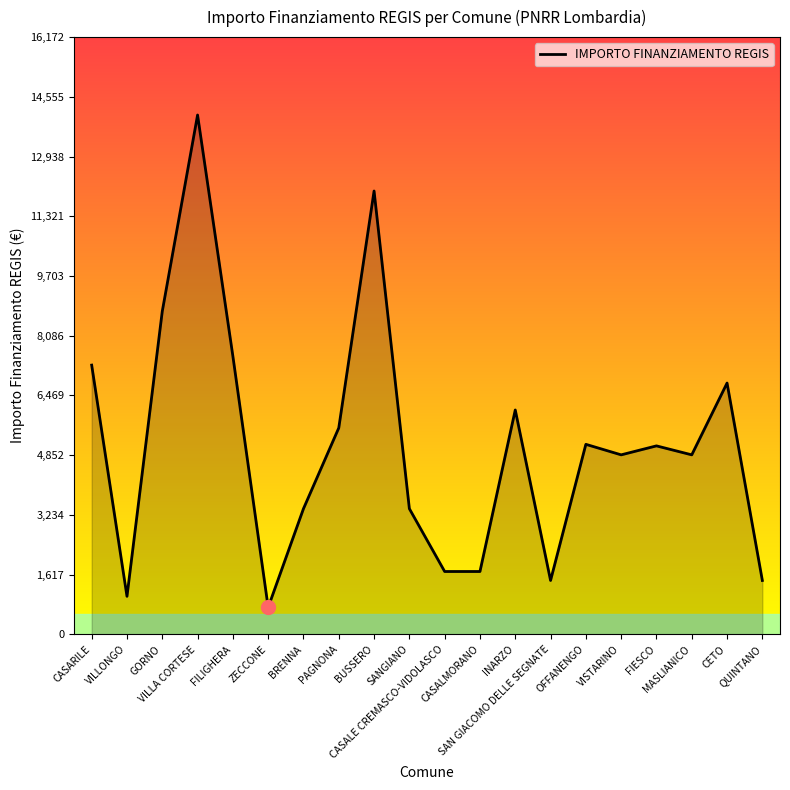

Count the number of categories in the chart.

20